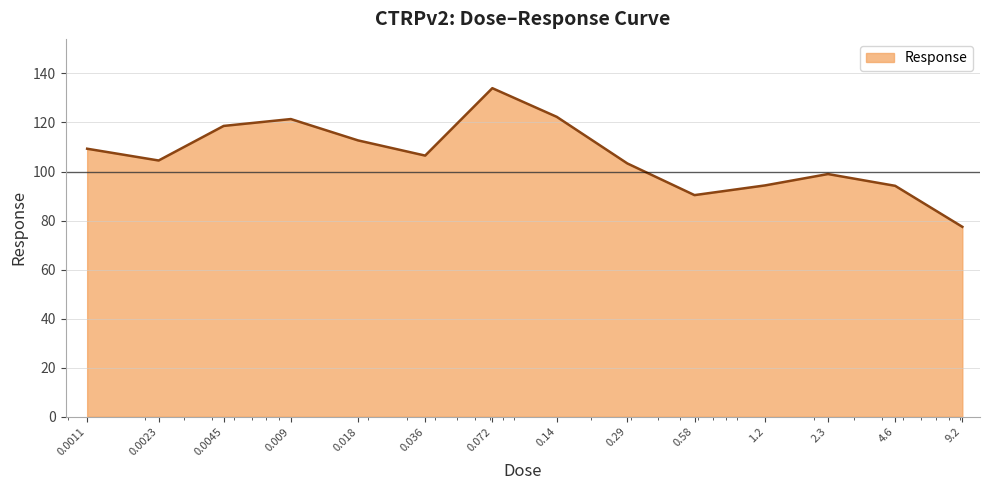

What is the maximum value shown in the chart?

134.0